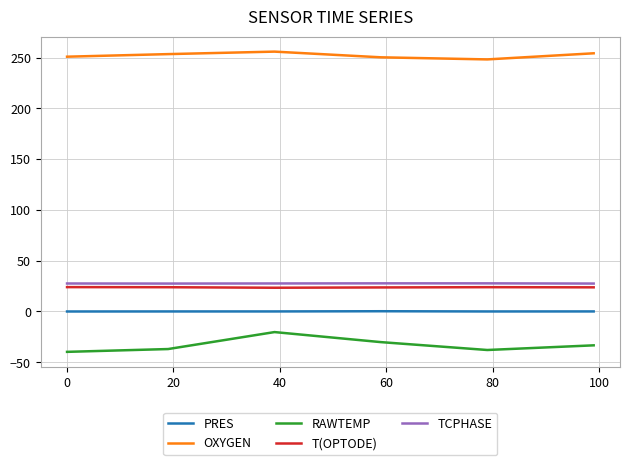

Which series has the largest total across all categories?

OXYGEN